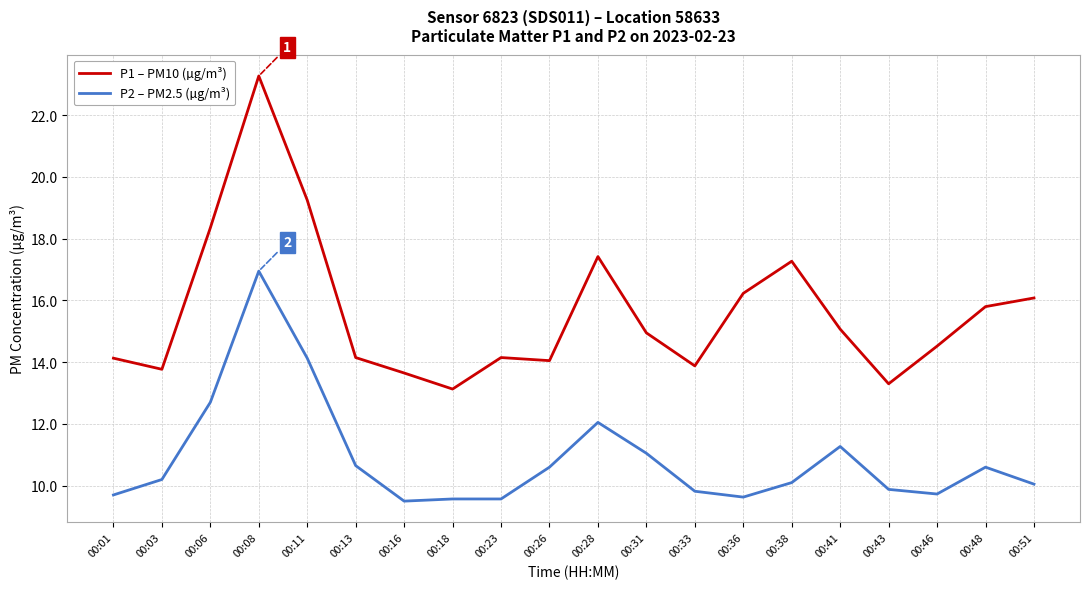

How many lines are shown in the chart?

2